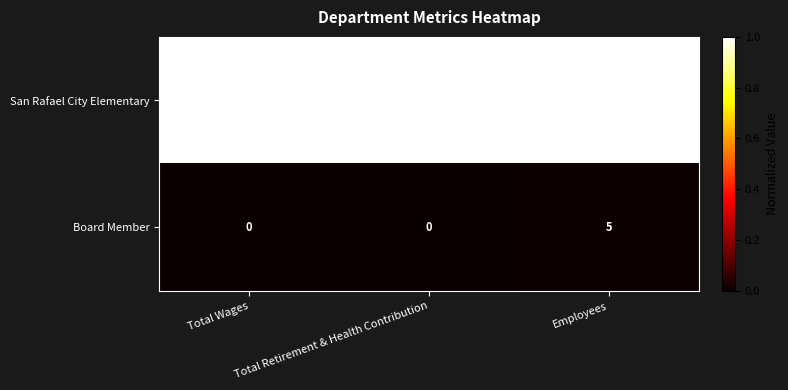

Rank the series by their average value, from lowest to highest.

Board Member, San Rafael City Elementary